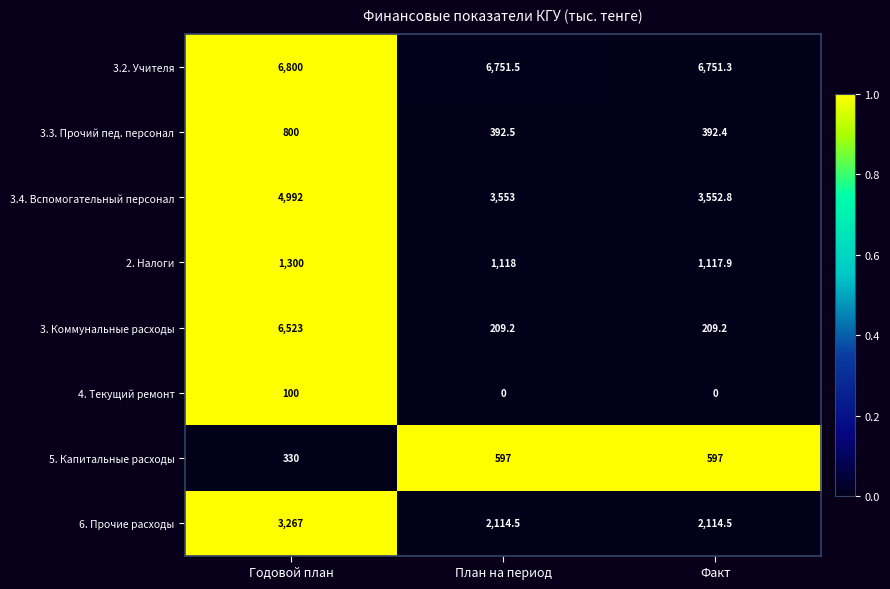

At which category is the sum across all series the highest?

Годовой план